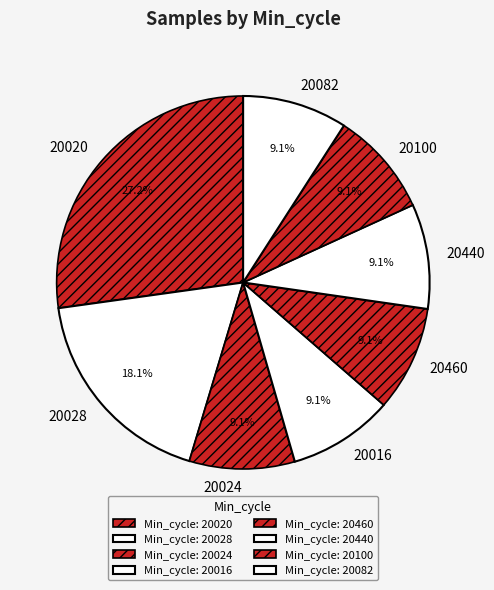

To the nearest percent, what percentage of the pie is 20020?

27%